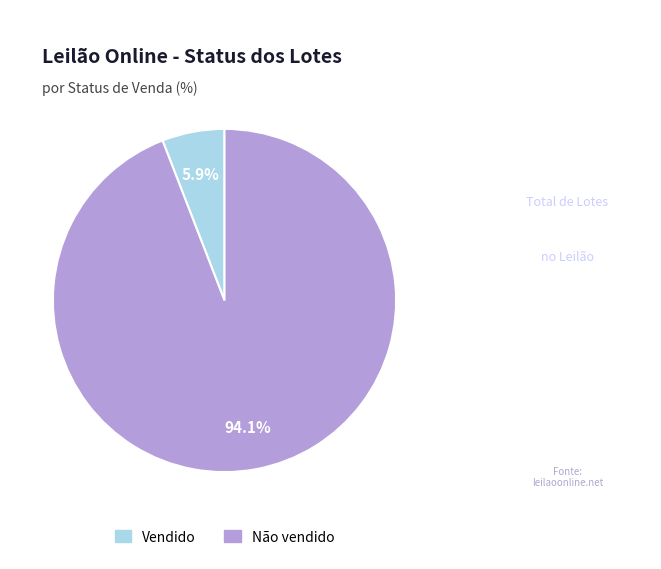

To the nearest percent, what is the average slice percentage?

50%